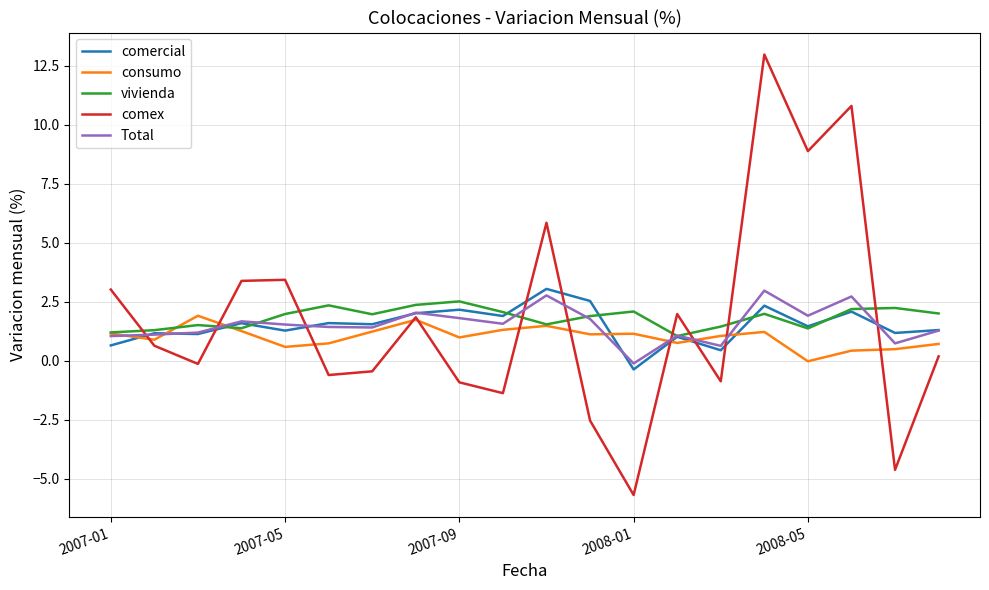

What is the lowest value of the comercial series?

-0.4